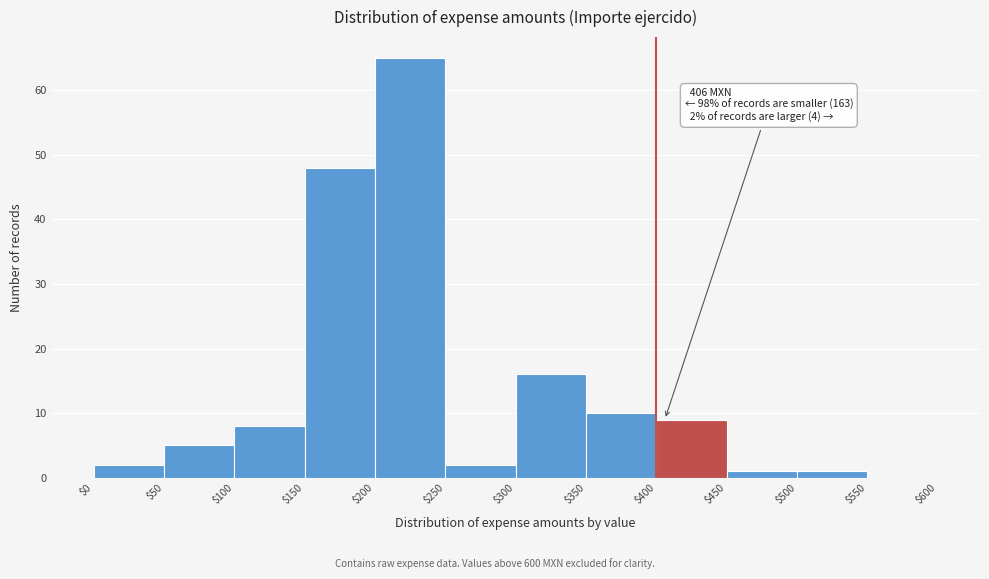

Which range on the x-axis has the tallest bar?

$200 to $250